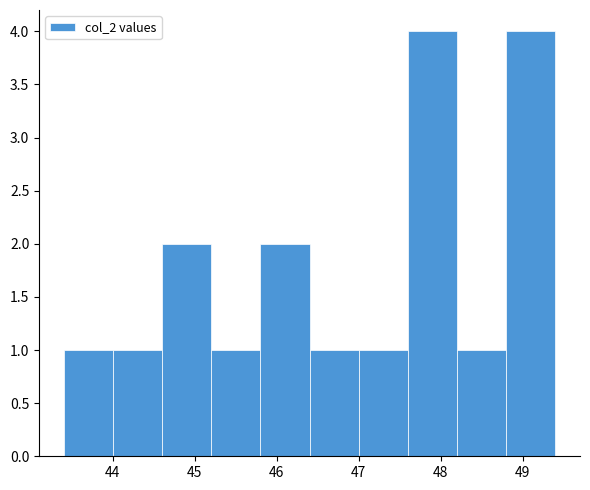

Reading left to right, transcribe this chart: for each bar, give the range it covers on the x-axis and its height. The values are not printed on the chart, so give them approximately, as read against the axis.

43.4 to 44.0: 1
44.0 to 44.6: 1
44.6 to 45.2: 2
45.2 to 45.8: 1
45.8 to 46.4: 2
46.4 to 47.0: 1
47.0 to 47.6: 1
47.6 to 48.2: 4
48.2 to 48.8: 1
48.8 to 49.4: 4